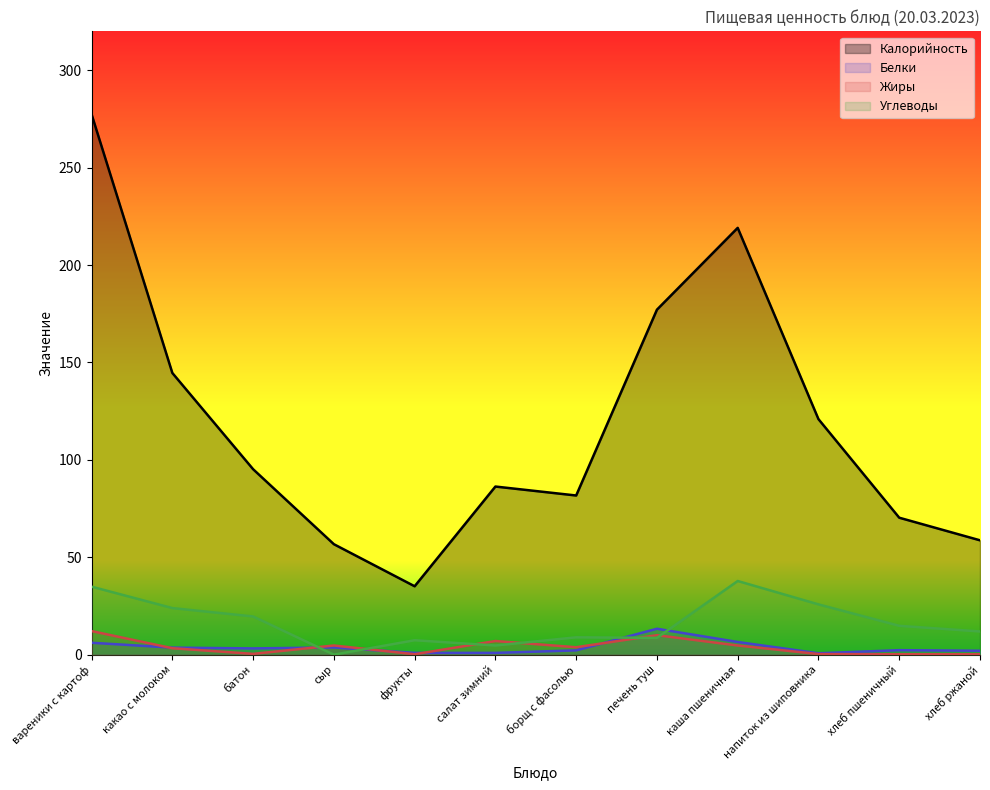

Which series has the widest spread of values?

Калорийность